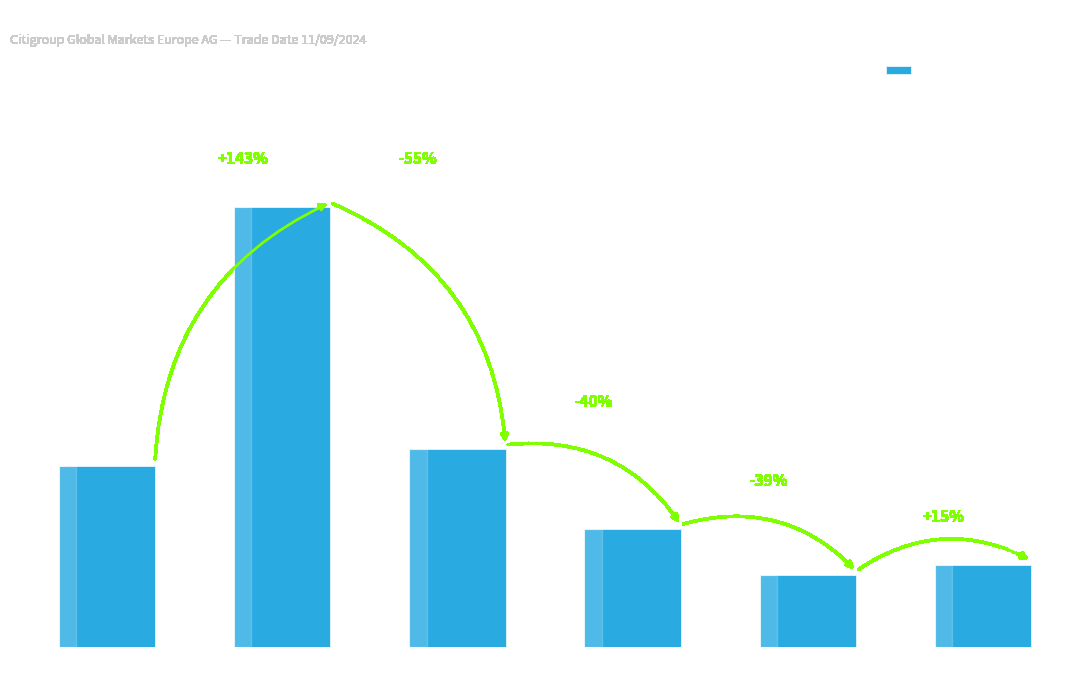

What is the difference between the maximum and second lowest values?

23380000